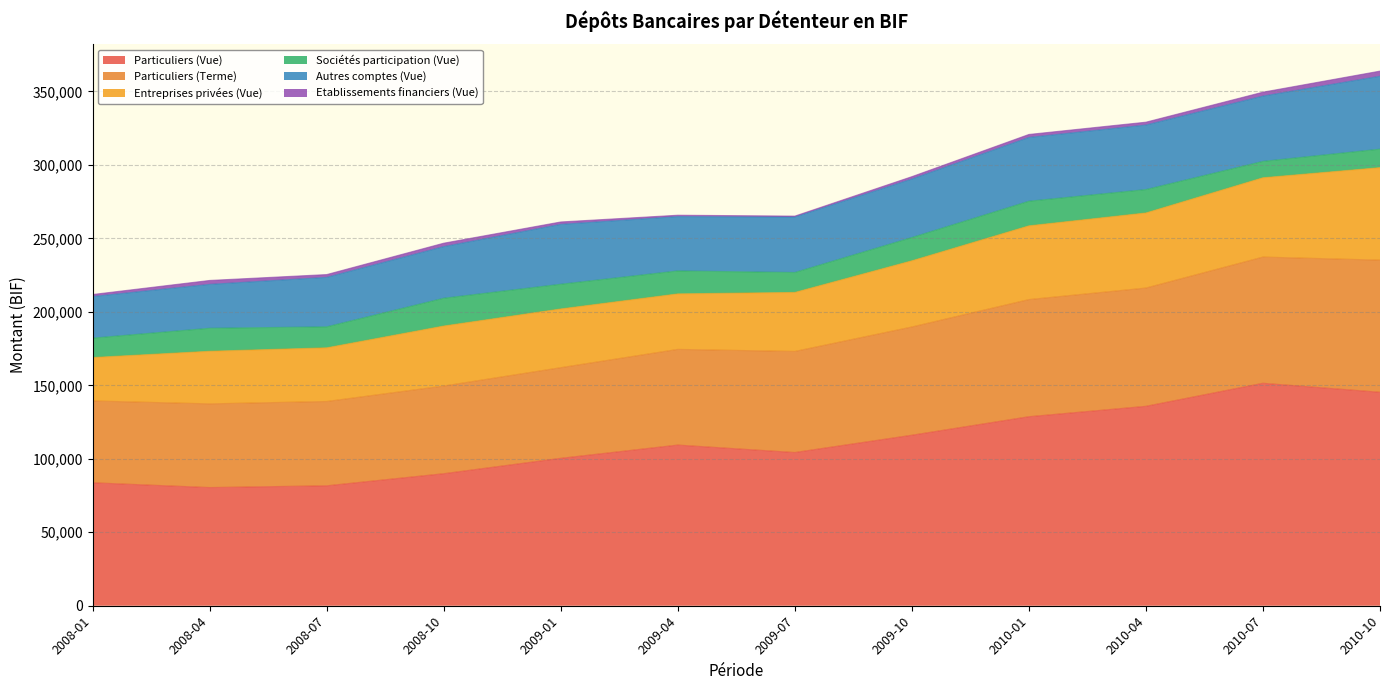

Reading left to right, list all the values displayed in this chart.

Particuliers (Vue): 2008-01=83676.0	2008-04=80417.9	2008-07=81613.0	2008-10=89849.8	2009-01=100318.0	2009-04=109338.3	2009-07=104268.7	2009-10=116031.3	2010-01=128631.1	2010-04=135708.2	2010-07=151397.7	2010-10=145277.9
Particuliers (Terme): 2008-01=55681.9	2008-04=56964.9	2008-07=57375.4	2008-10=59651.9	2009-01=61687.6	2009-04=65108.2	2009-07=68774.7	2009-10=73659.8	2010-01=79703.7	2010-04=80479.7	2010-07=85868.3	2010-10=89904.4
Entreprises privées (Vue): 2008-01=29542.6	2008-04=35784.3	2008-07=36525.6	2008-10=40843.3	2009-01=39964.3	2009-04=37772.8	2009-07=40159.2	2009-10=45037.6	2010-01=50186.4	2010-04=51093.8	2010-07=53973.7	2010-10=62945.3
Sociétés participation (Vue): 2008-01=13204.1	2008-04=15644.5	2008-07=14267.0	2008-10=18896.0	2009-01=16798.0	2009-04=15613.7	2009-07=13548.9	2009-10=15812.5	2010-01=16738.0	2010-04=15904.7	2010-07=11127.5	2010-10=12563.3
Autres comptes (Vue): 2008-01=28295.9	2008-04=29869.8	2008-07=33669.6	2008-10=35123.3	2009-01=40749.9	2009-04=36961.8	2009-07=37773.9	2009-10=39818.9	2010-01=43394.7	2010-04=43907.8	2010-07=44436.1	2010-10=49615.9
Etablissements financiers (Vue): 2008-01=1396.6	2008-04=2679.0	2008-07=1906.9	2008-10=2347.3	2009-01=1639.7	2009-04=946.2	2009-07=618.1	2009-10=1623.6	2010-01=2048.6	2010-04=1963.5	2010-07=2679.2	2010-10=3509.4